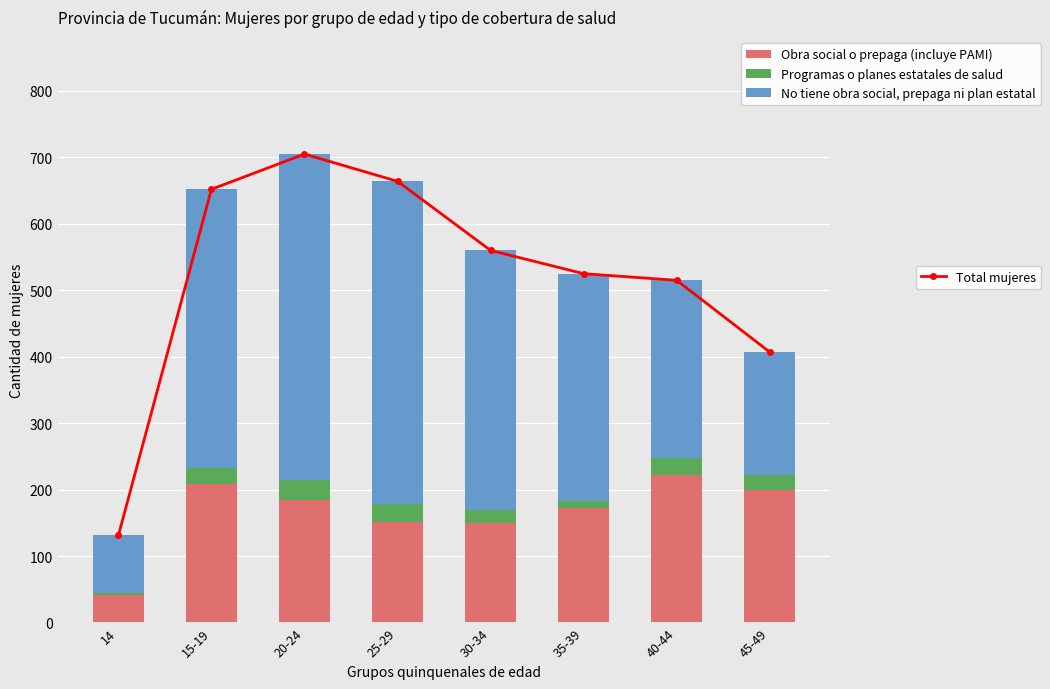

What is the difference between the maximum and second lowest values in the No tiene obra social, prepaga ni plan estatal series?

305